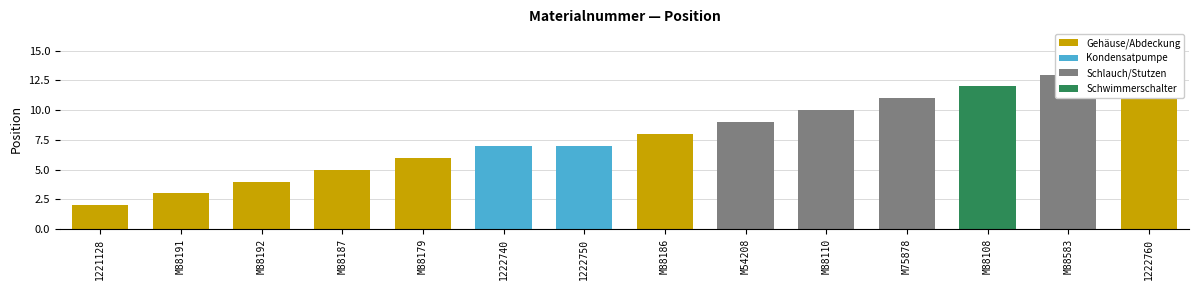

List the labels in order of value, smallest first.

1221128, M88191, M88192, M88187, M88179, 1222740, 1222750, M88186, M54208, M88110, M75878, M88108, M88583, 1222760